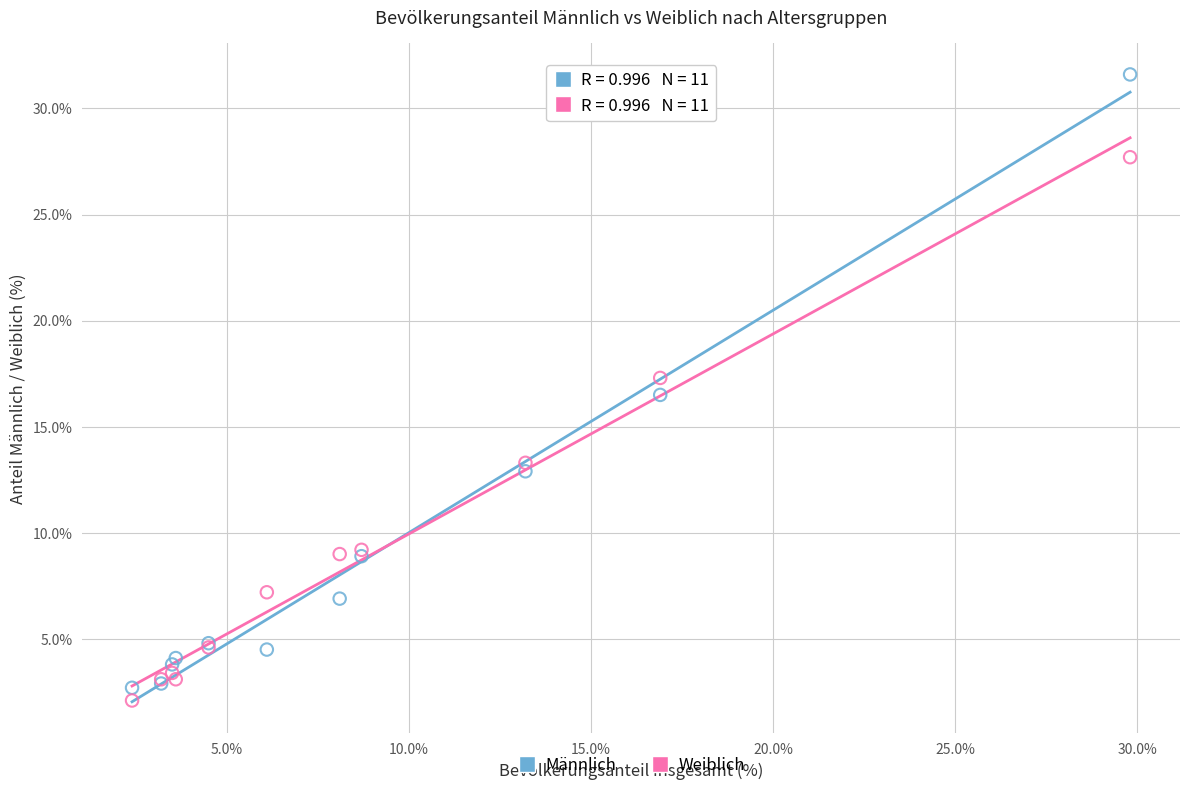

Which series reaches the maximum Y coordinate?

Männlich